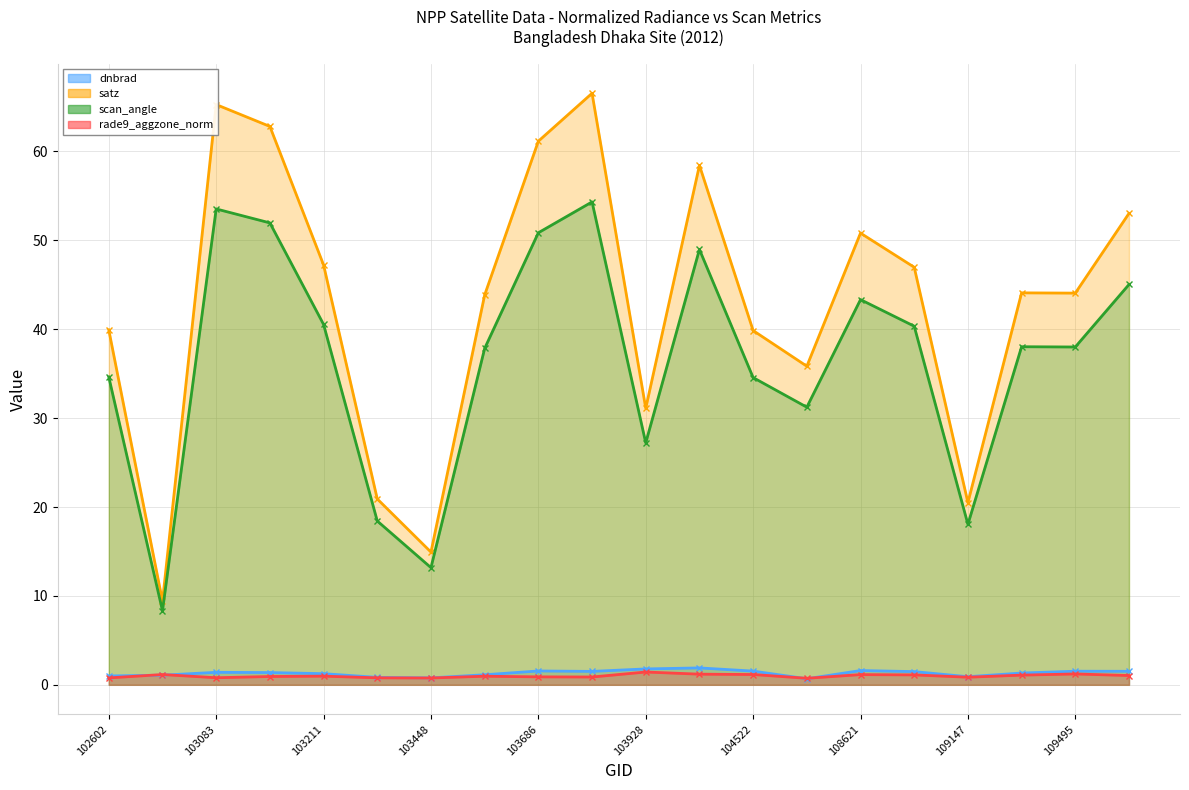

Which series has the largest total across all categories?

satz